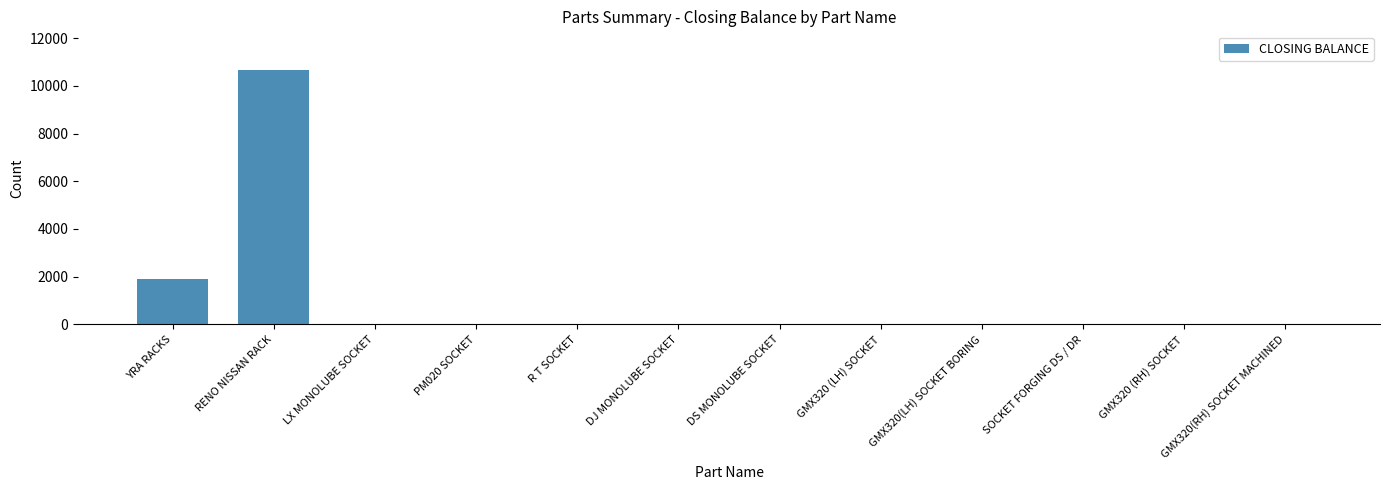

Are the bars horizontal?

No